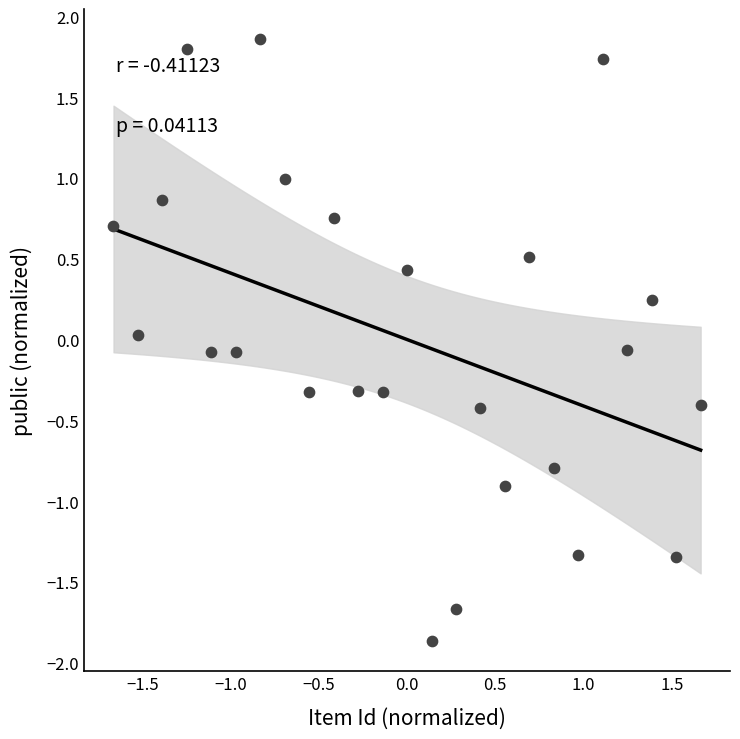

What is the range of X values (max minus min)?

3.3